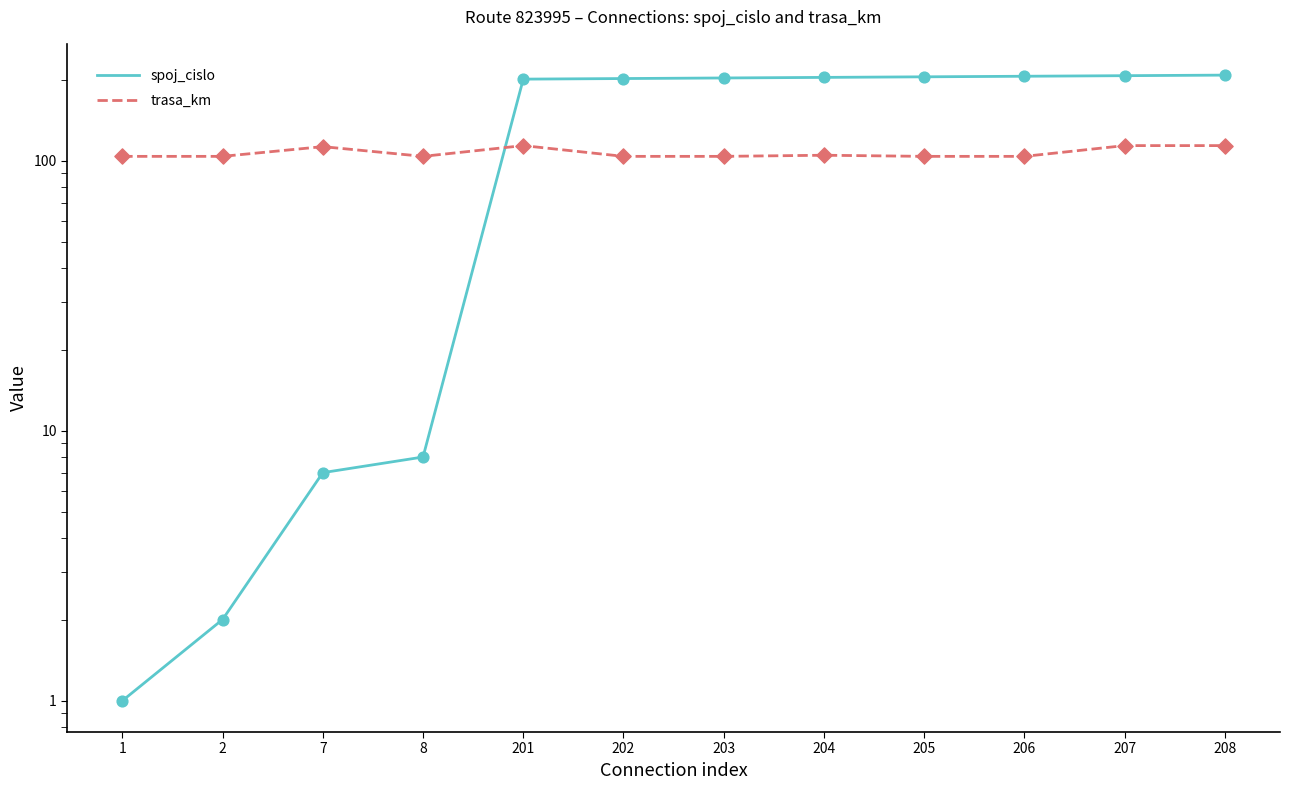

At which category is the sum across all series the highest?

208